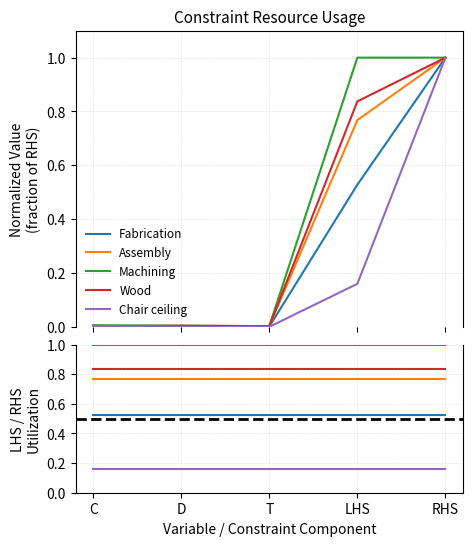

Where is Wood nearest to the value 0?

C